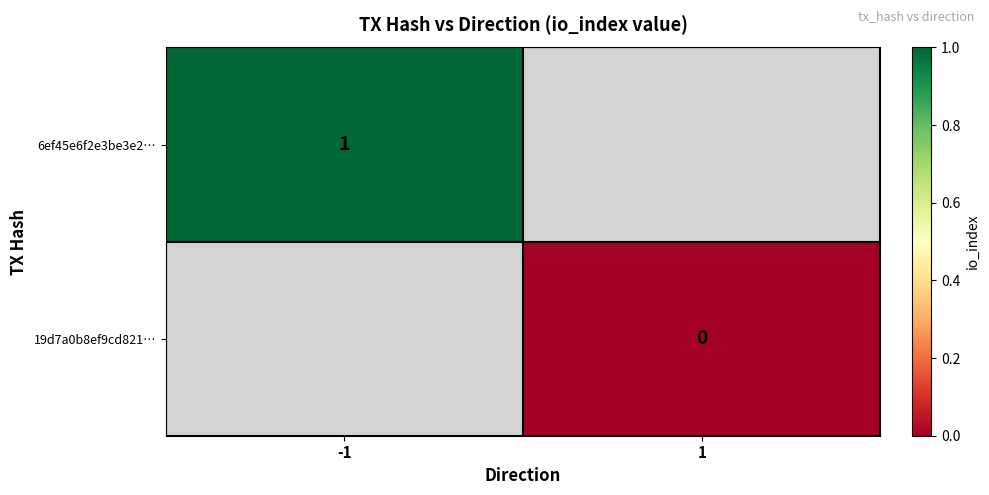

The 6ef45e6f2e3be3e2… series shows 2 at -1. True or false?

False